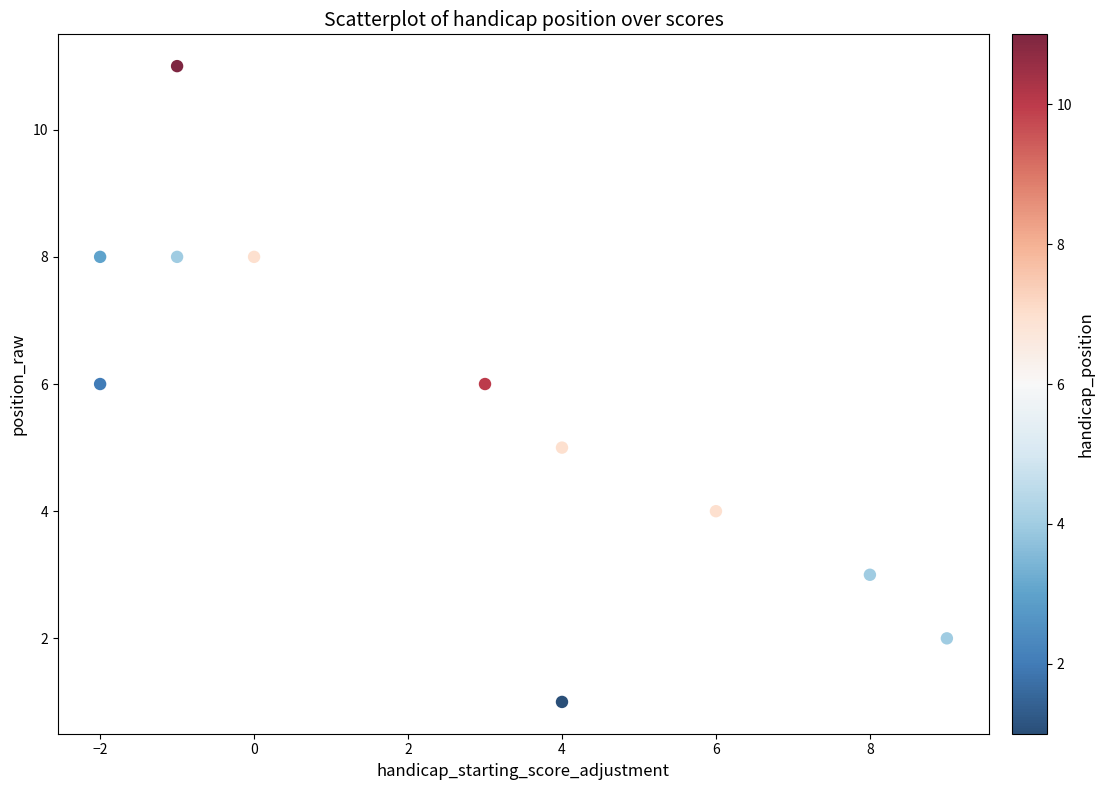

What is the average X value?

3